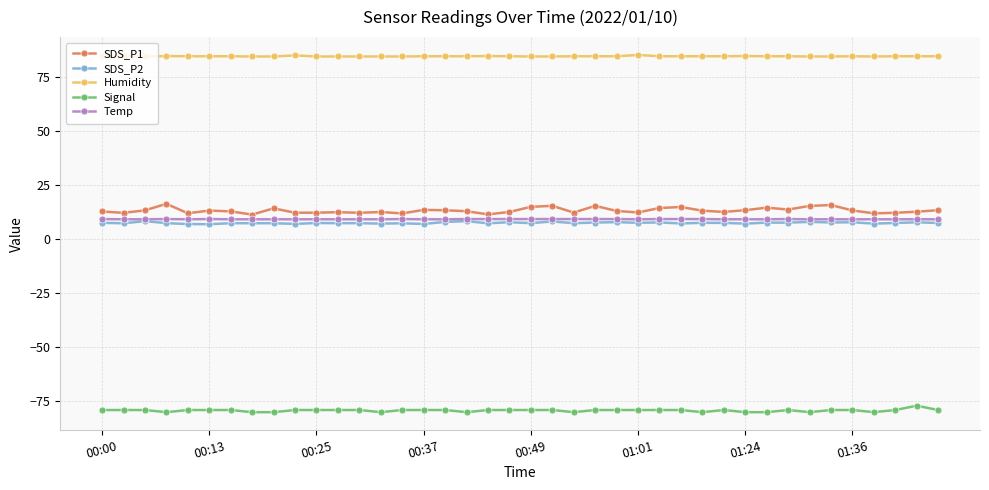

Count the number of data series in this chart.

5